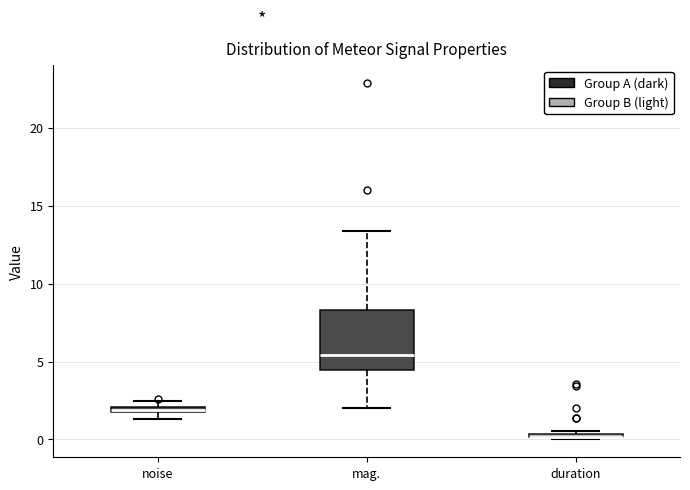

Comparing the boxes themselves (not the whiskers), which one is the tallest?

mag.